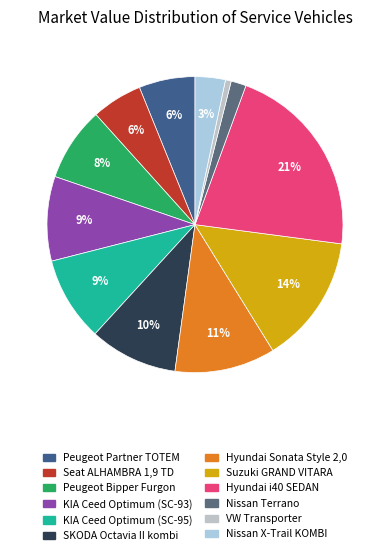

True or false: Peugeot Bipper Furgon accounts for 8% of the total.

True